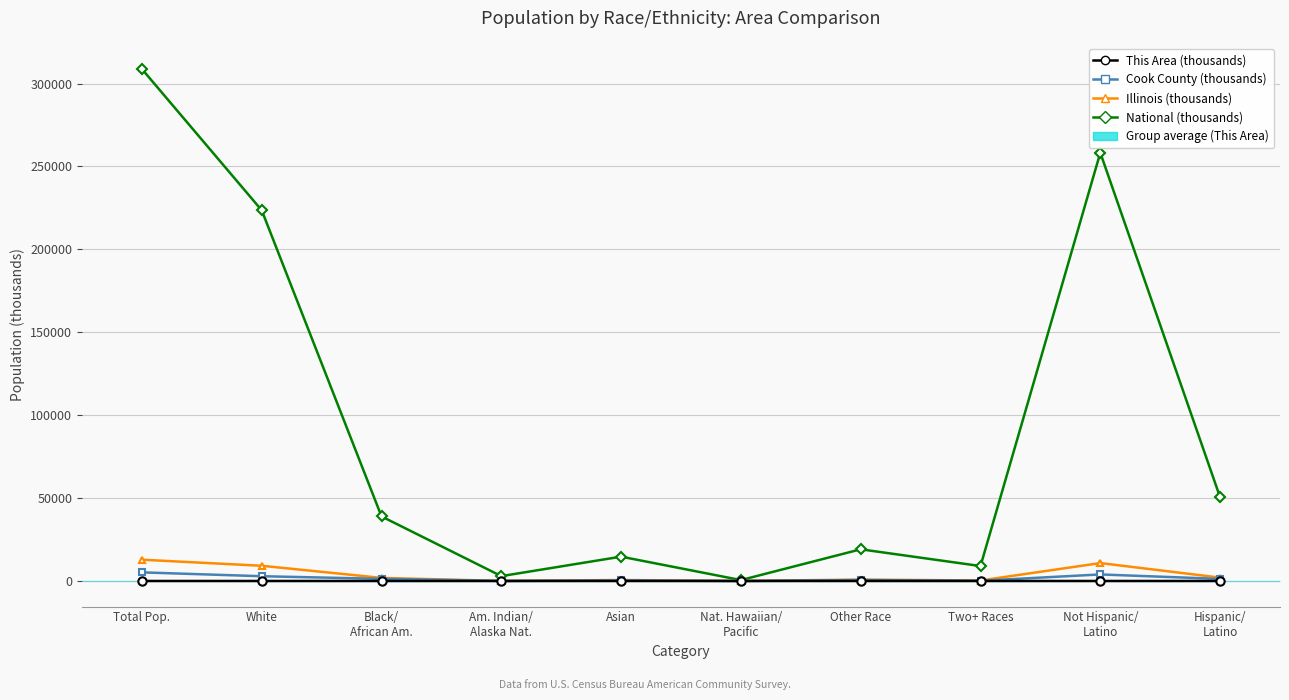

Which series has the largest total across all categories?

National (thousands)